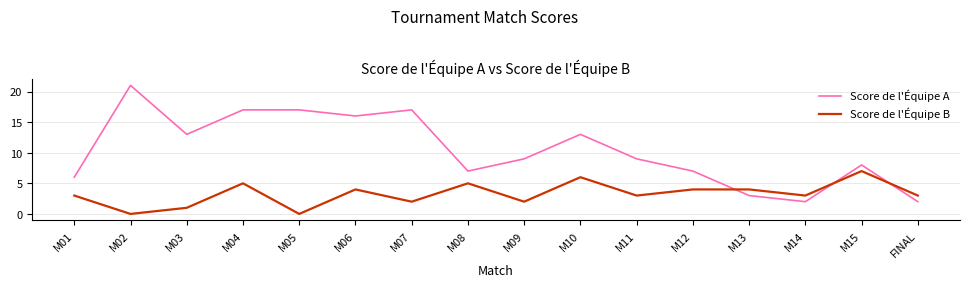

At which category does Score de l'Équipe B reach its first local peak?

M04